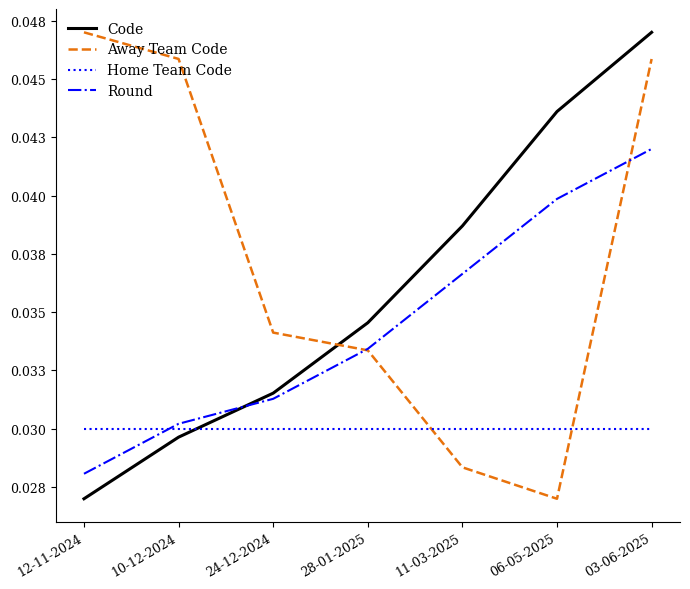

Between 24-12-2024 and 06-05-2025, which is larger?

06-05-2025